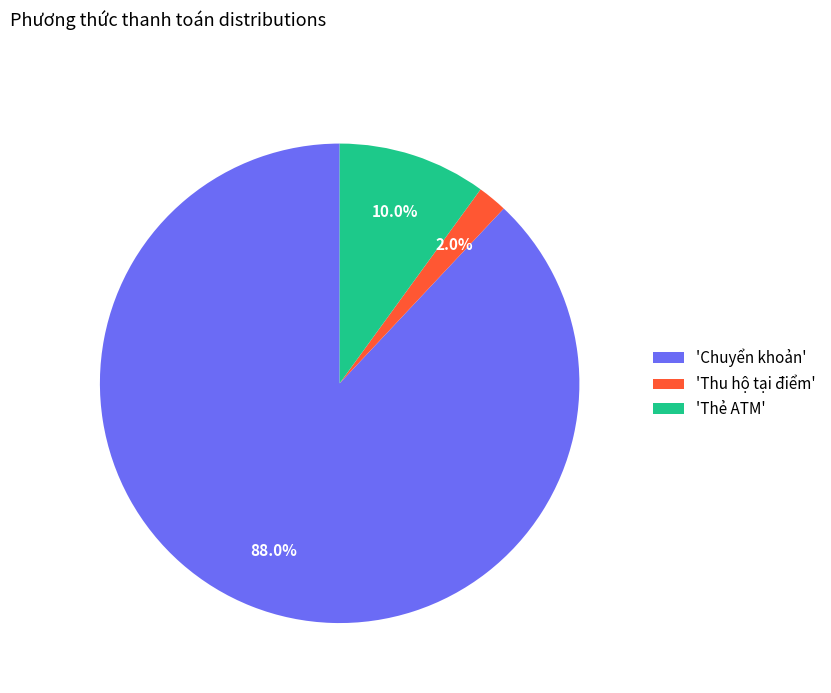

Which category has the smallest portion of the pie?

'Thu hộ tại điểm'